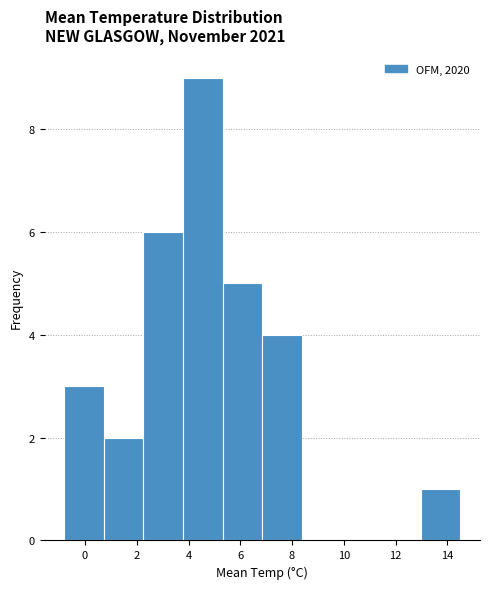

What is the height of the bar covering 0.8 to 2.2 on the x-axis? Neither the bar edges nor the heights are printed on the chart, so give them approximately, as read against the axes.

2